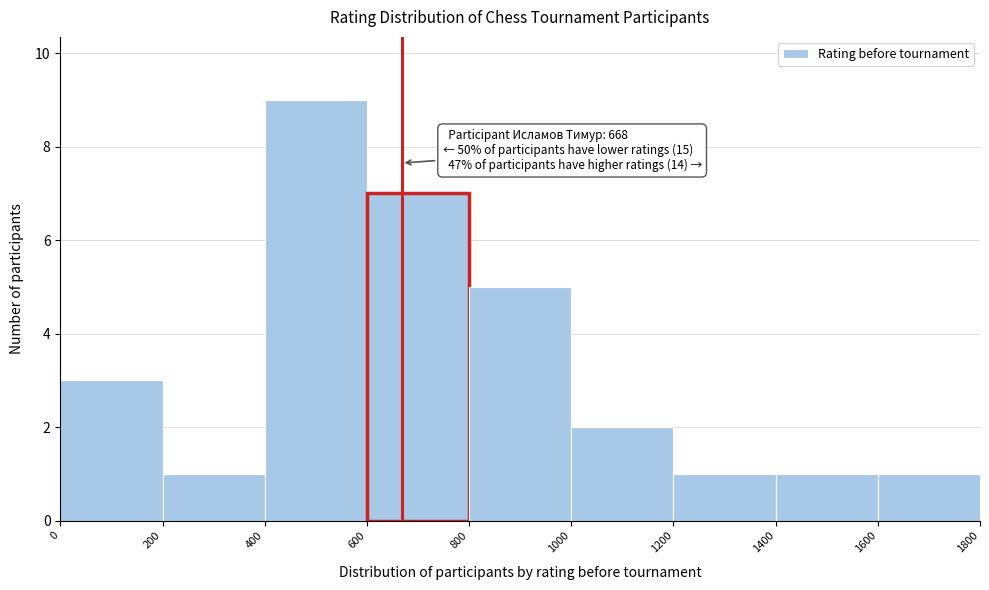

Which range on the x-axis has the tallest bar?

400 to 600